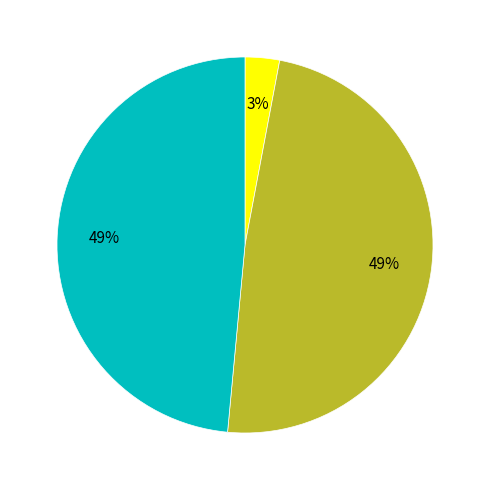

How many segments does this pie chart have?

3